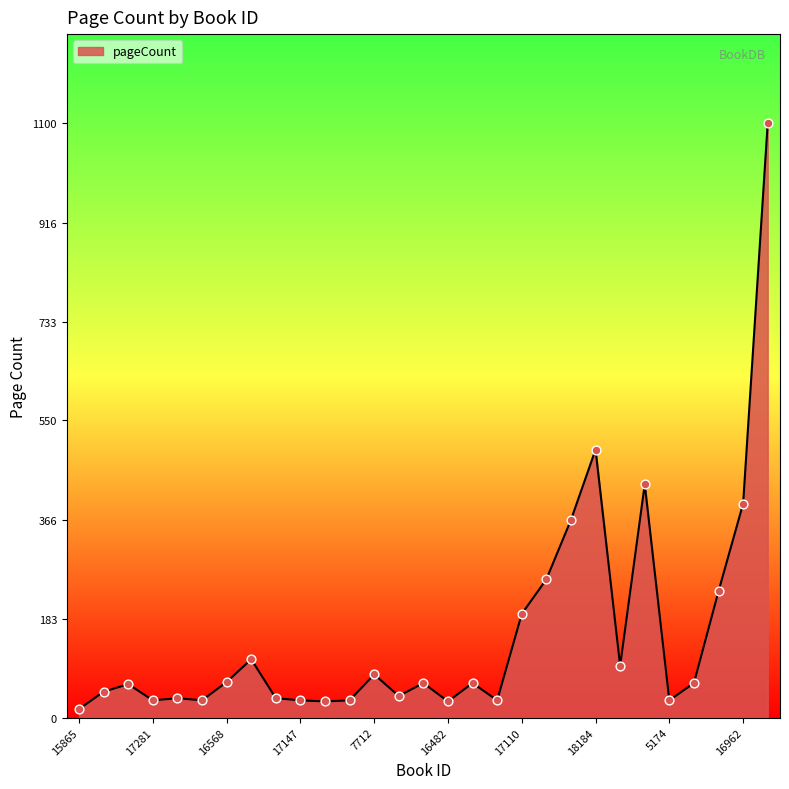

What is the difference between the maximum and minimum values?

1084